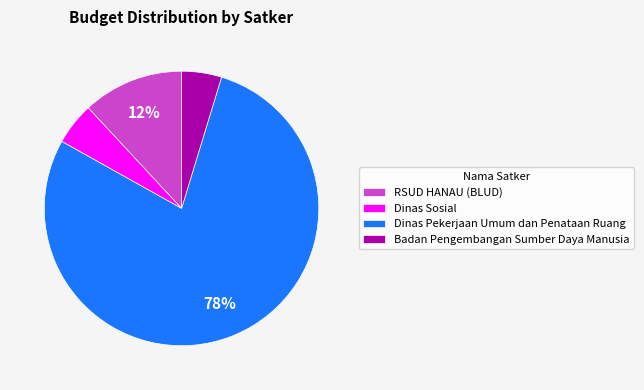

What is the largest slice in the pie chart?

Dinas Pekerjaan Umum dan Penataan Ruang